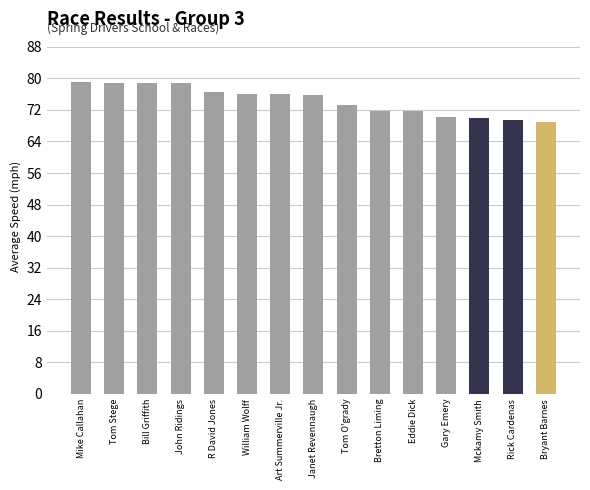

What is the difference between the maximum and minimum values?

9.9